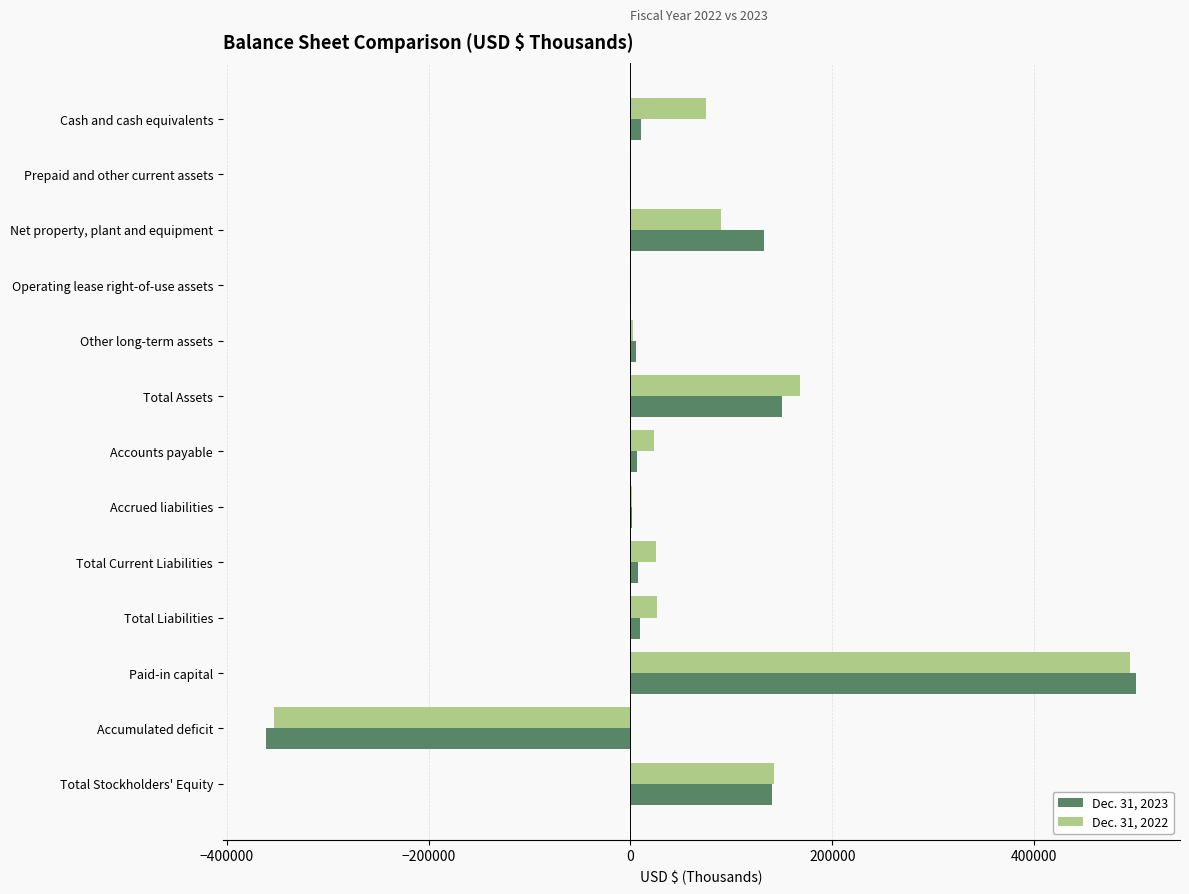

True or false: Dec. 31, 2022 has a value of 43750 at Net property, plant and equipment.

False